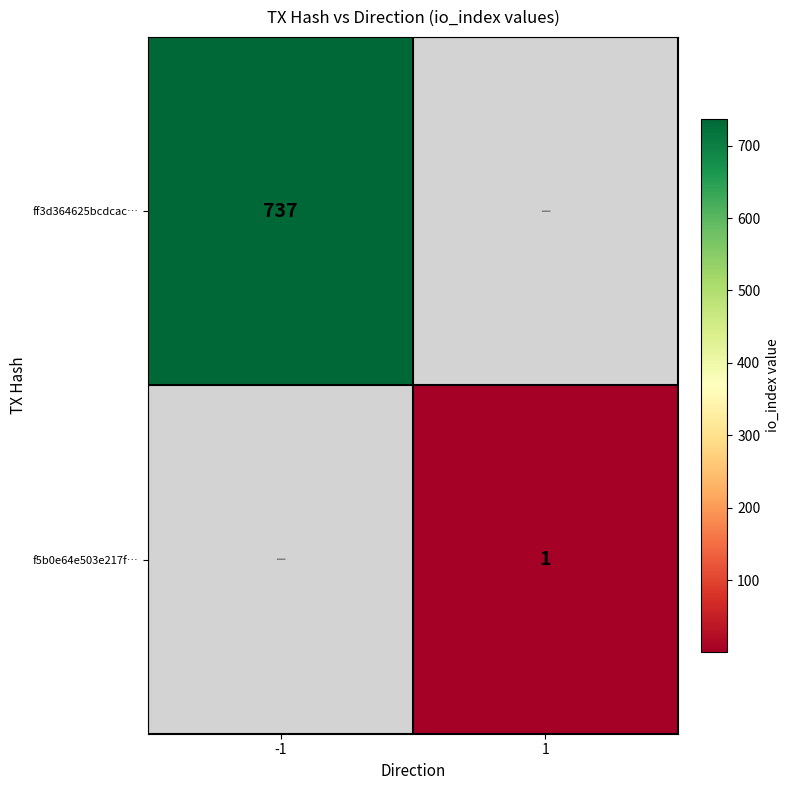

Is the value of ff3d364625bcdcac… at -1 greater than the value of f5b0e64e503e217f… at 1?

Yes